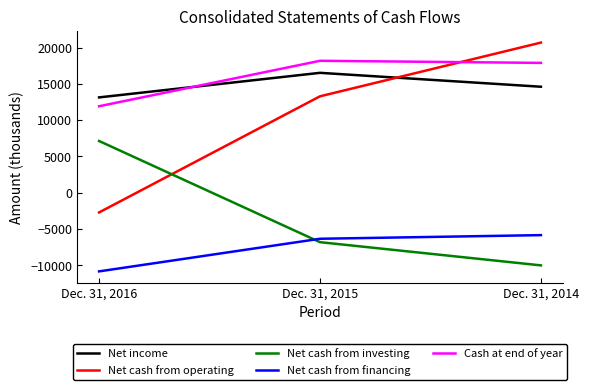

The Cash at end of year series shows 11917 at Dec. 31, 2016. True or false?

True